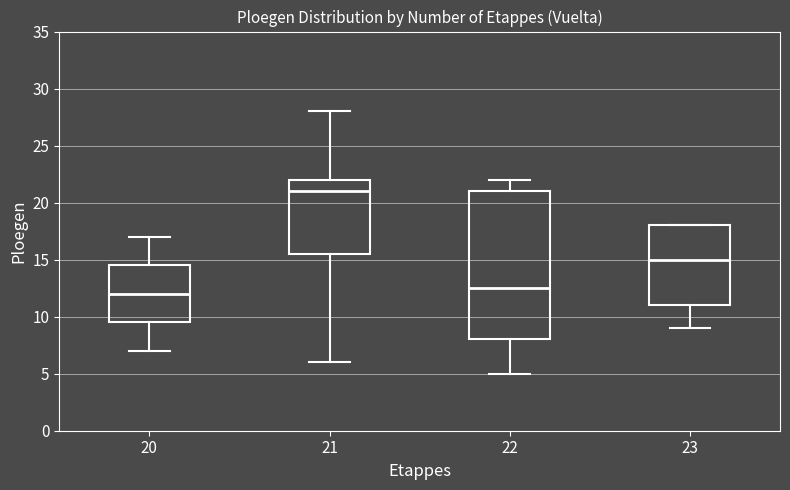

Which box has the lowest median line?

20